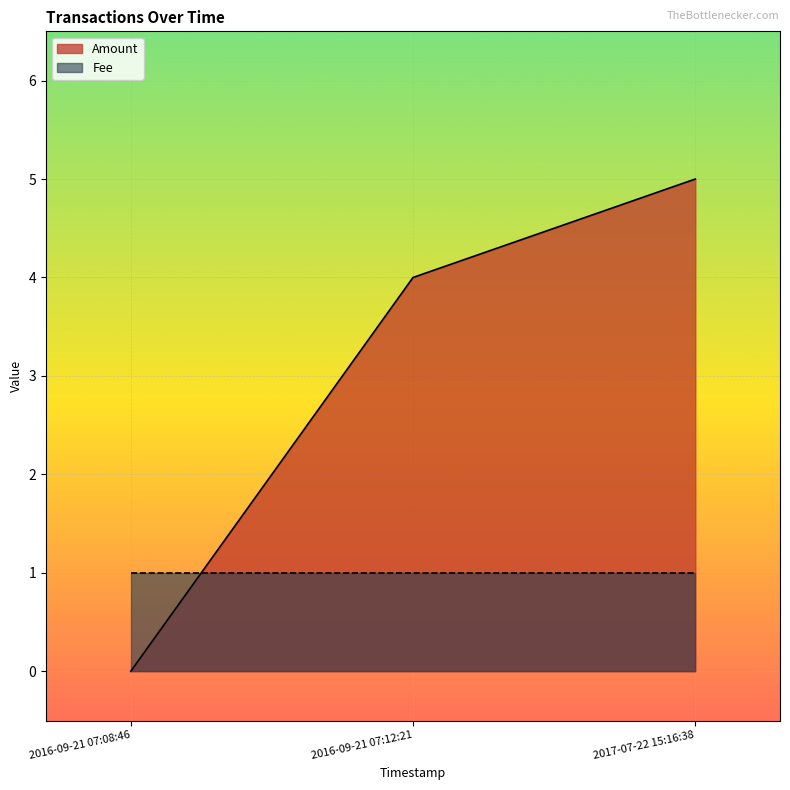

What is the difference between the maximum and second lowest values?

1